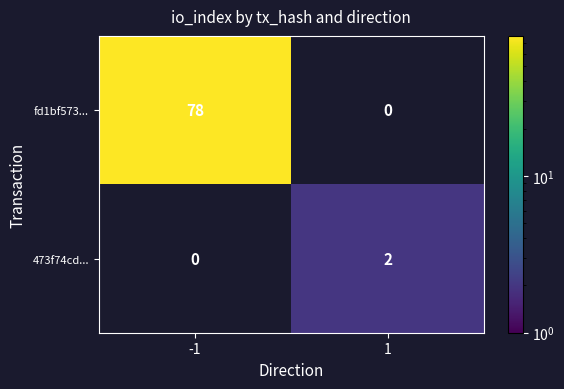

True or false: fd1bf573... has a value of 78 at -1.

True